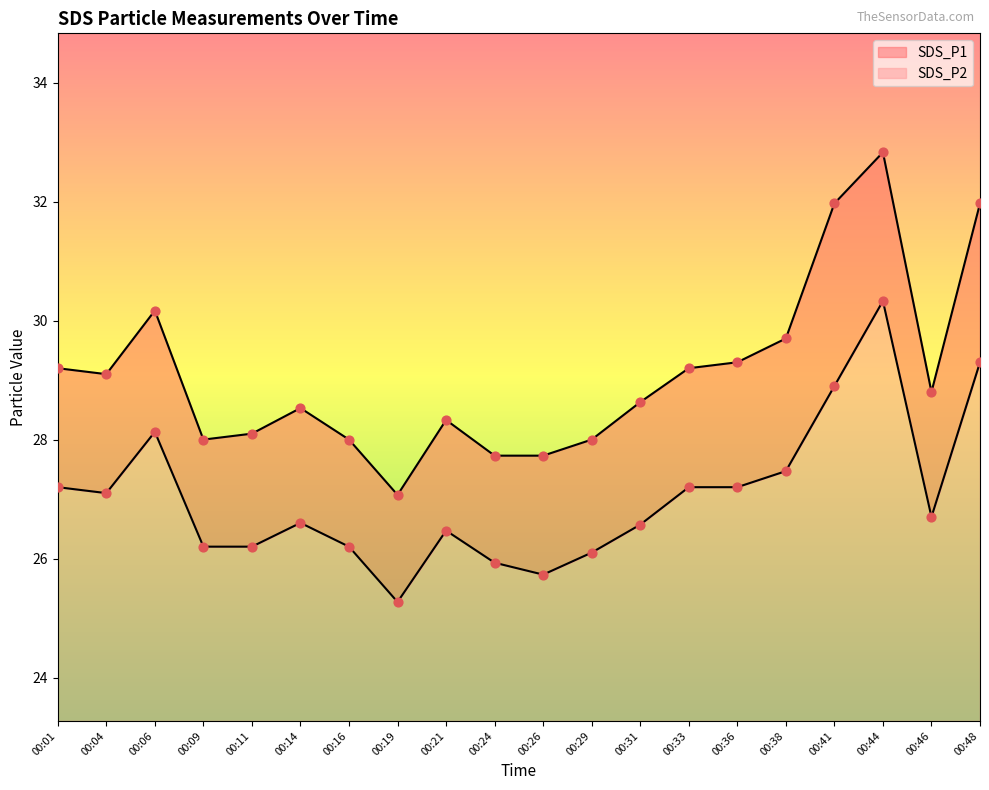

Which series contains the highest Y value?

SDS_P1